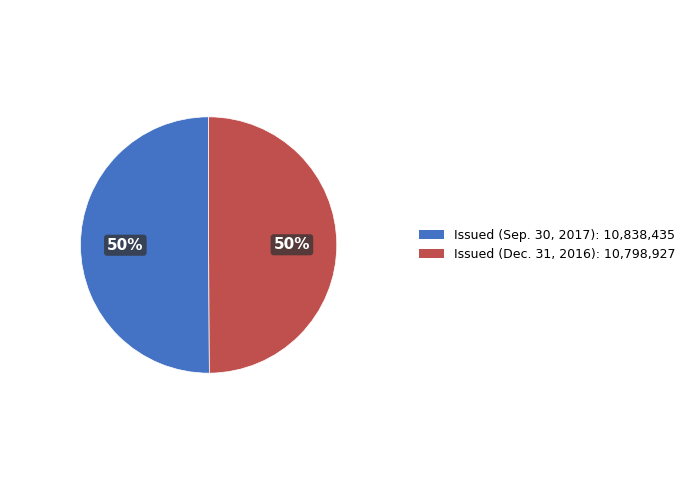

To the nearest percent, what is the average slice percentage?

50%